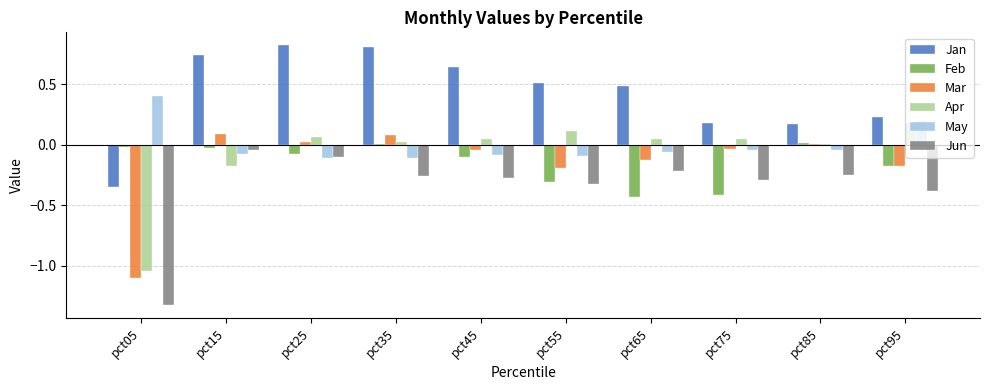

Are the bars horizontal?

No